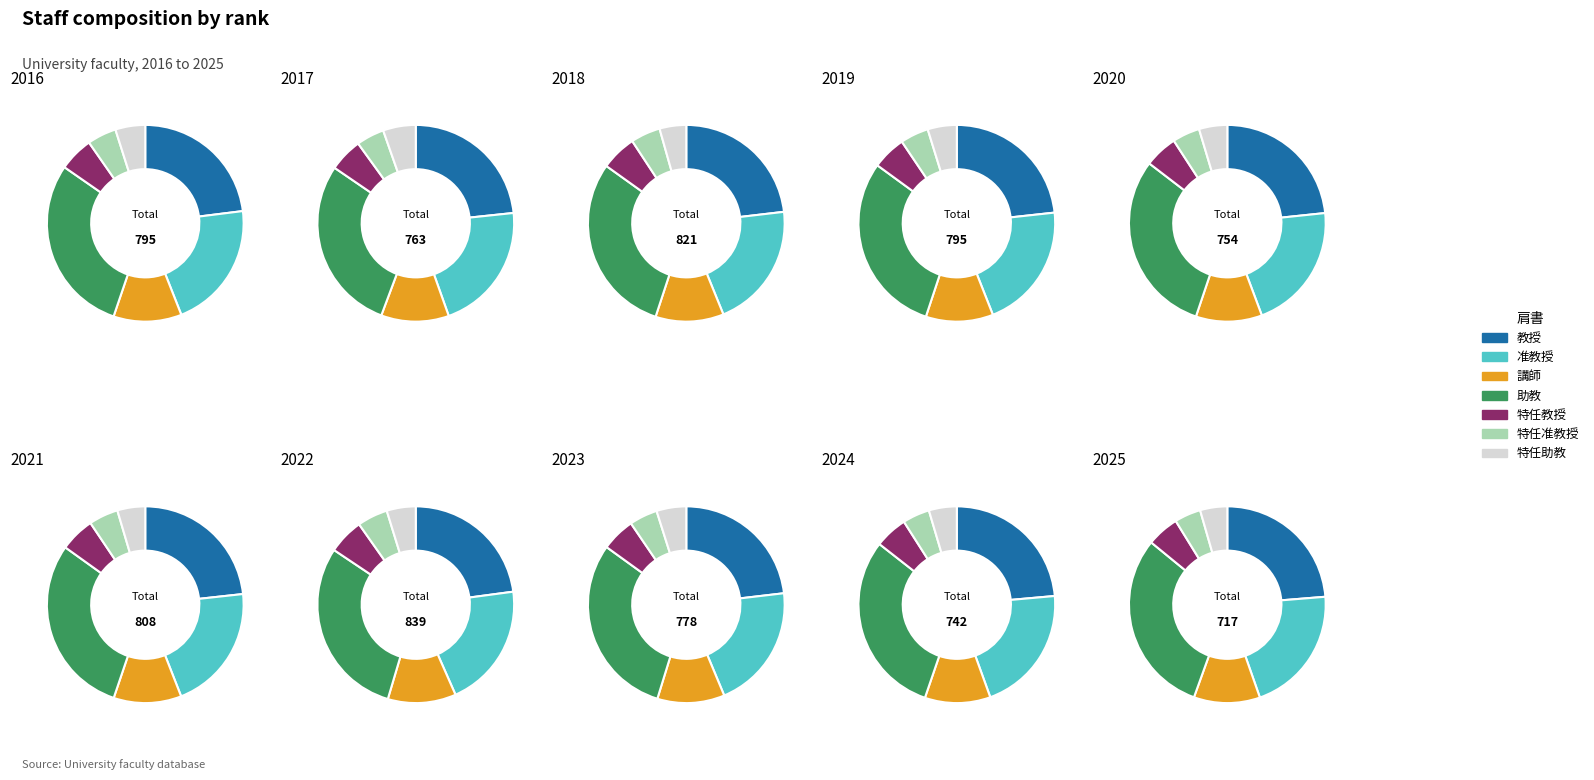

Approximately how many times larger is the value at 准教授 compared to 講師?

1.9